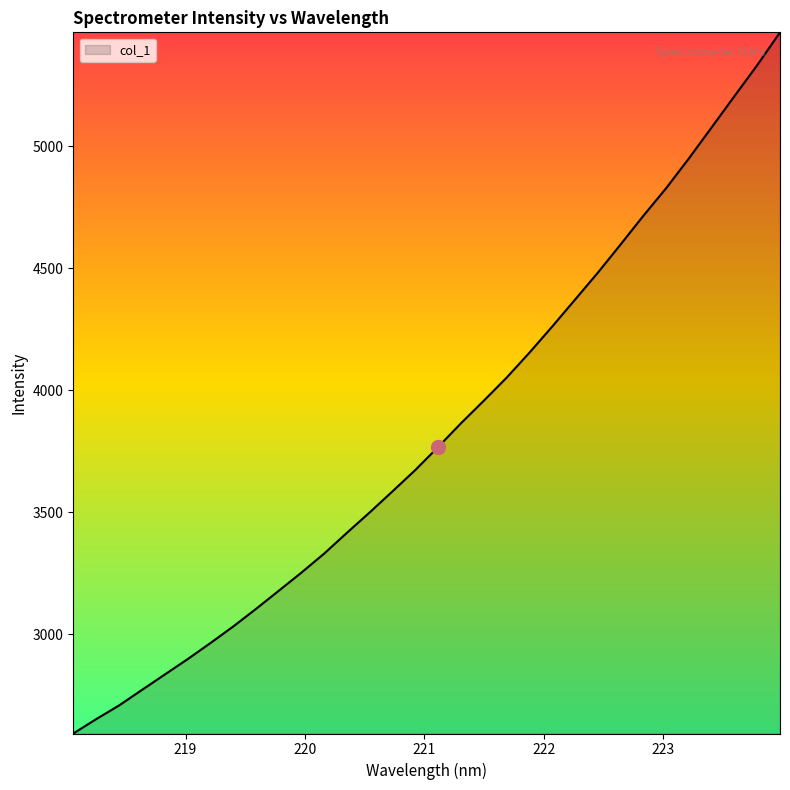

What is the minimum value shown in the chart?

2591.9